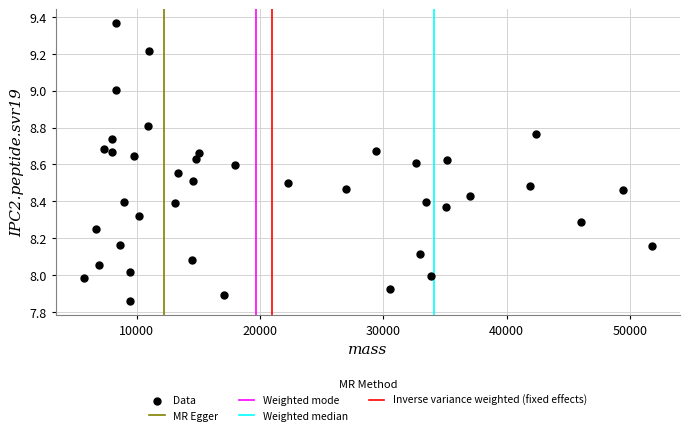

What is the range of Y values (max minus min)?

1.5